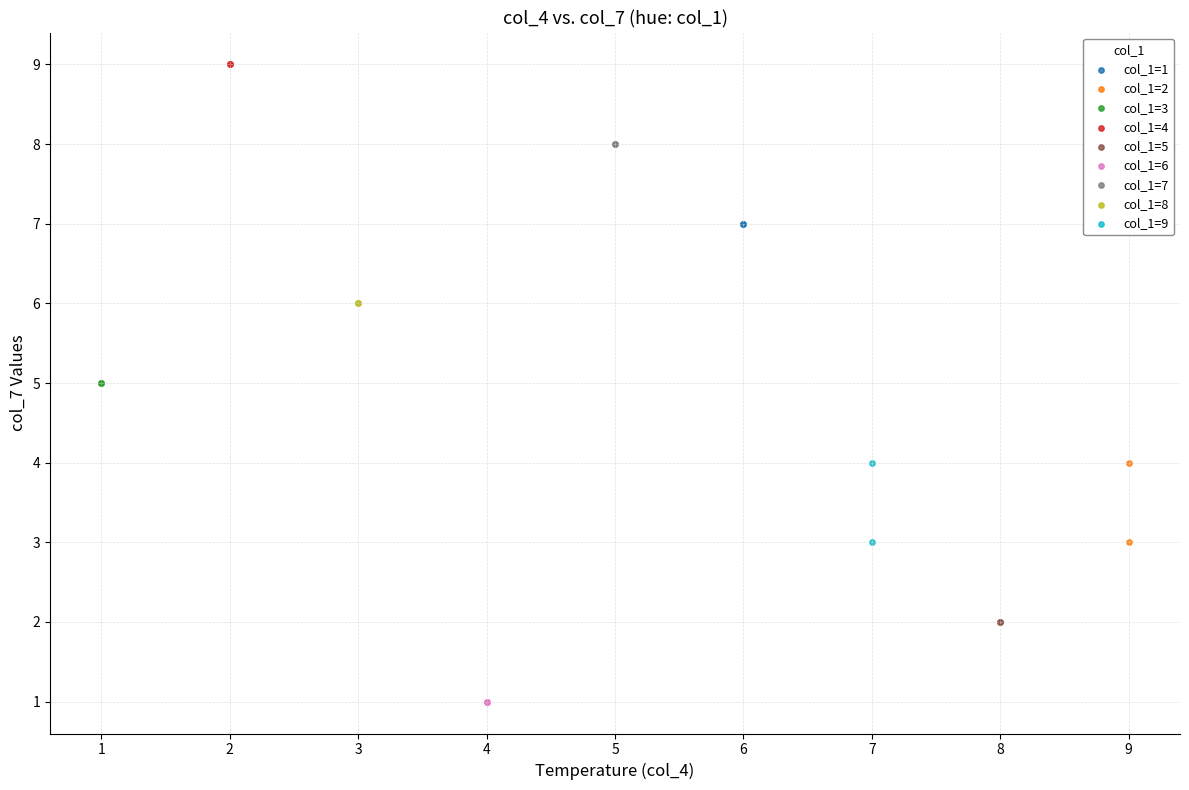

What are all the series names shown in the legend?

col_1=1, col_1=2, col_1=3, col_1=4, col_1=5, col_1=6, col_1=7, col_1=8, col_1=9